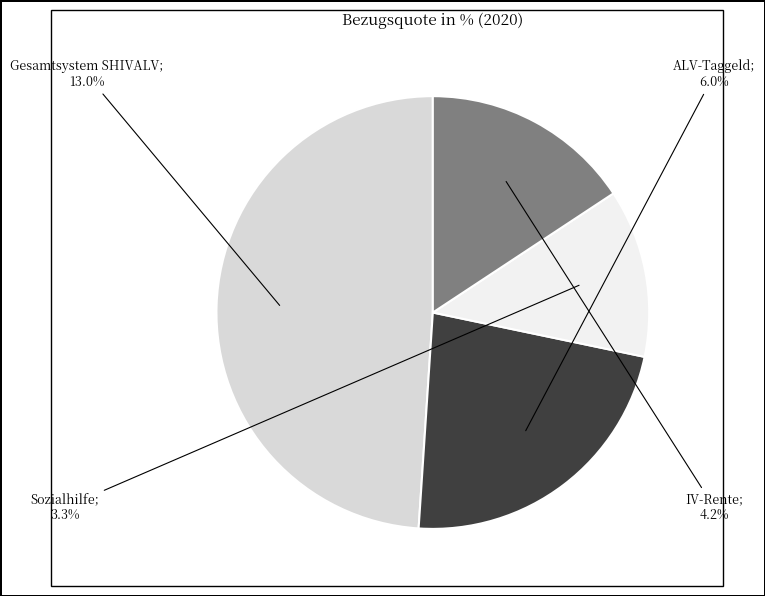

How many slices are in this pie chart?

4